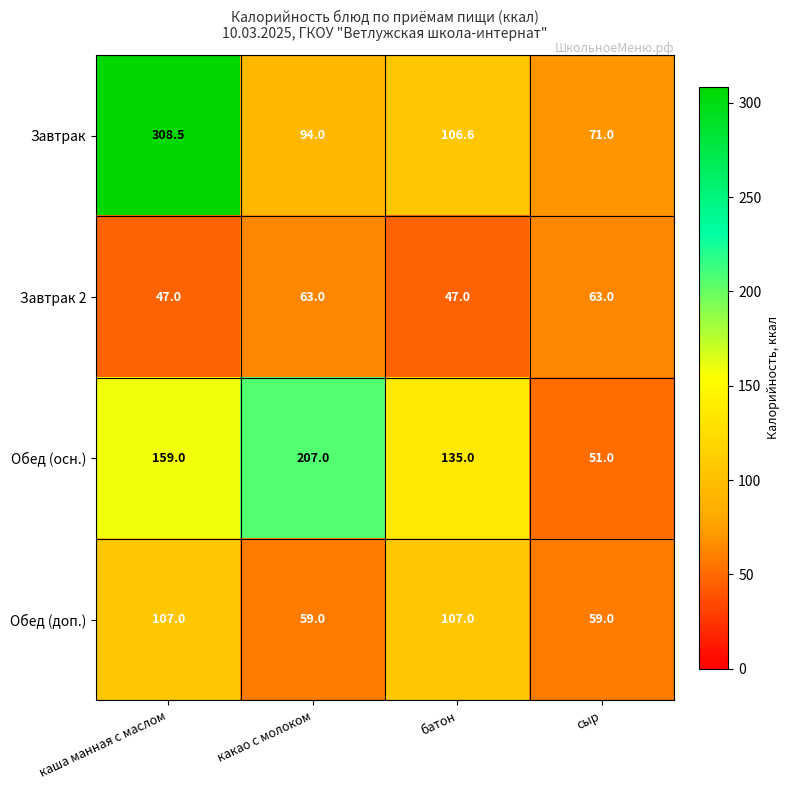

What is the difference between the Завтрак 2 values at батон and какао с молоком?

16.0